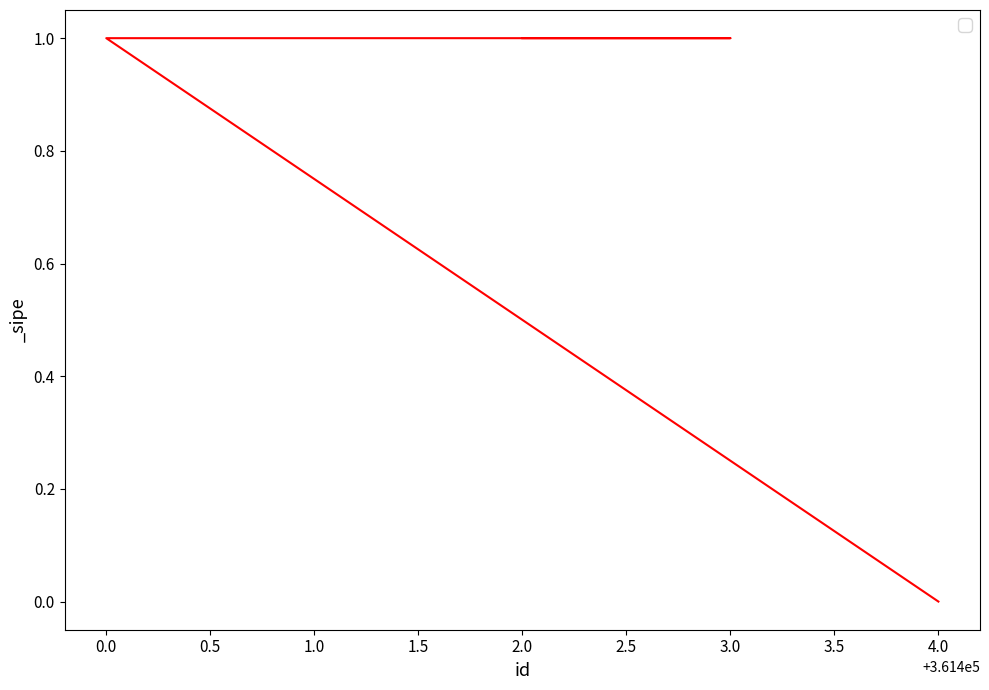

What is the difference between the maximum and minimum values?

1